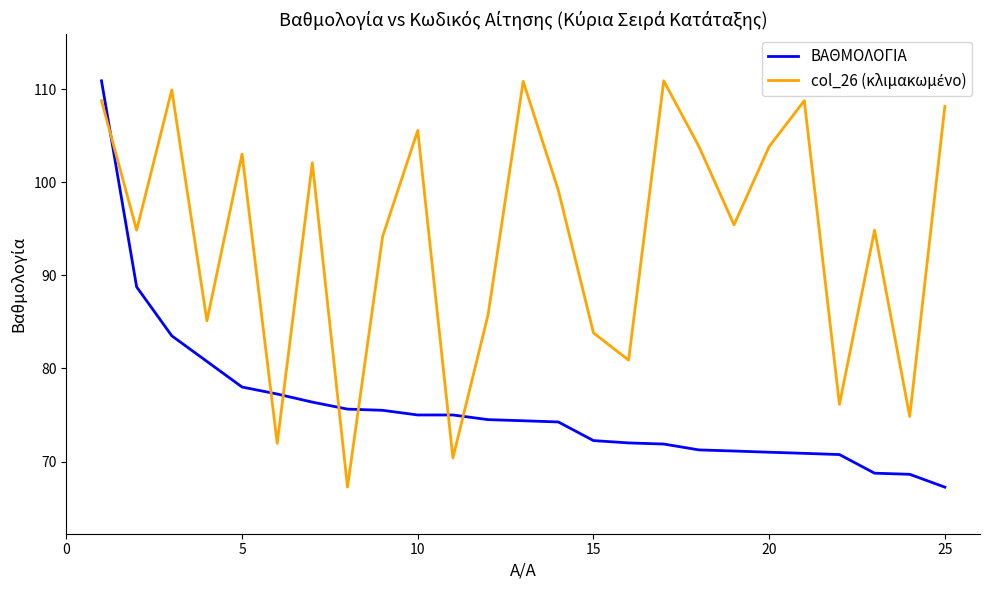

What is the maximum value shown in the chart?

110.9